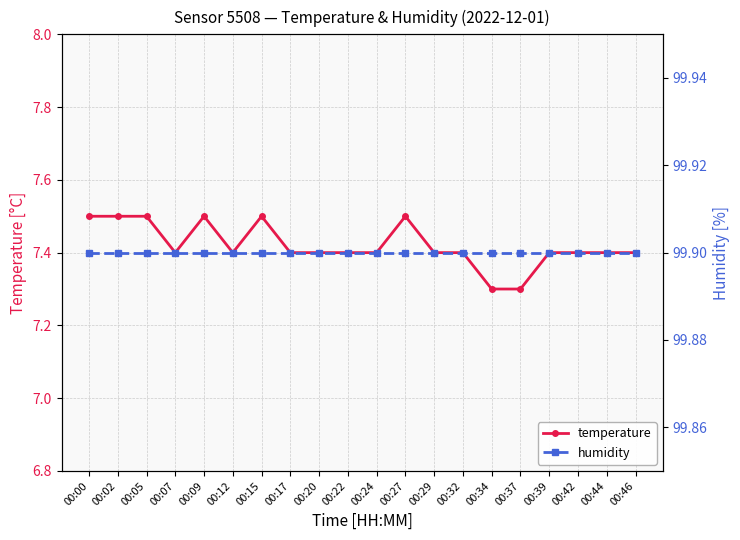

Is the value of humidity at 00:12 greater than the value of temperature at 00:02?

Yes